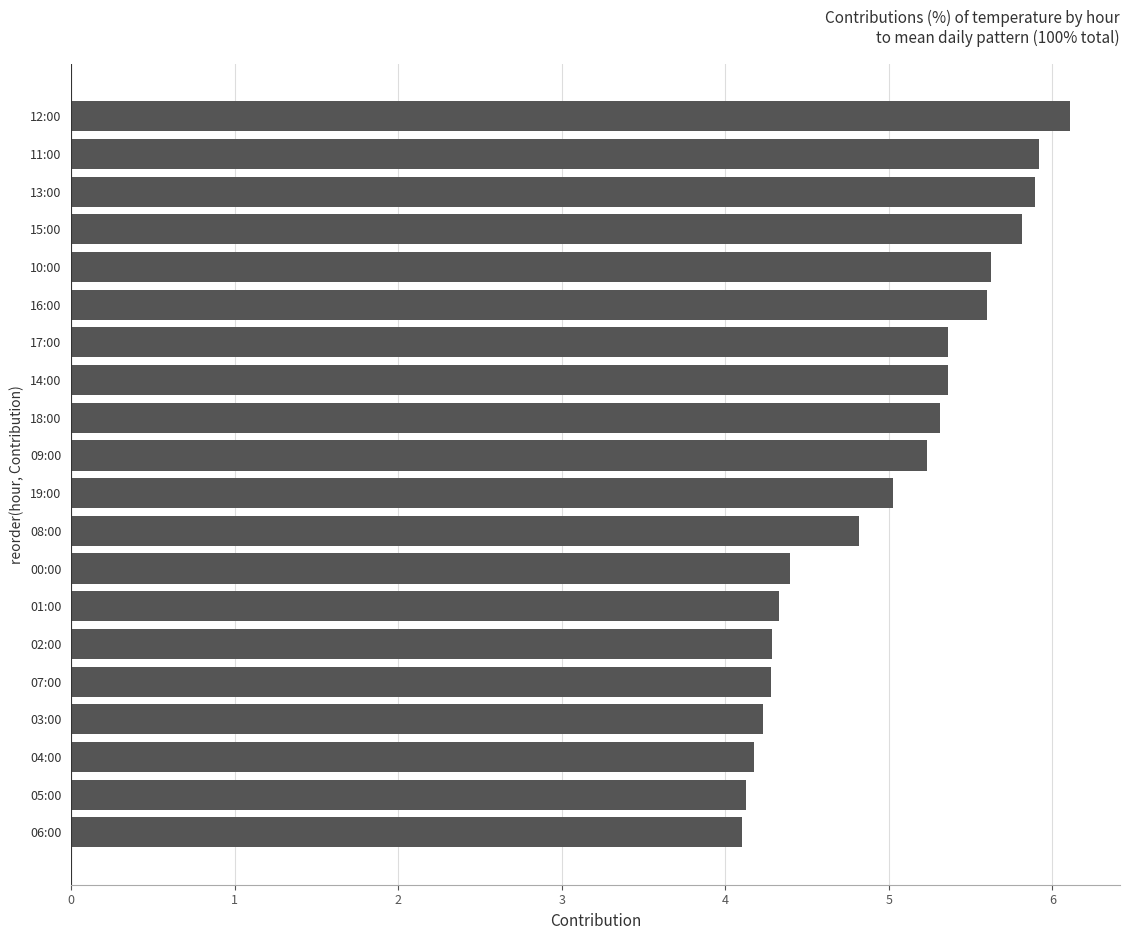

How many bars are there in total?

20